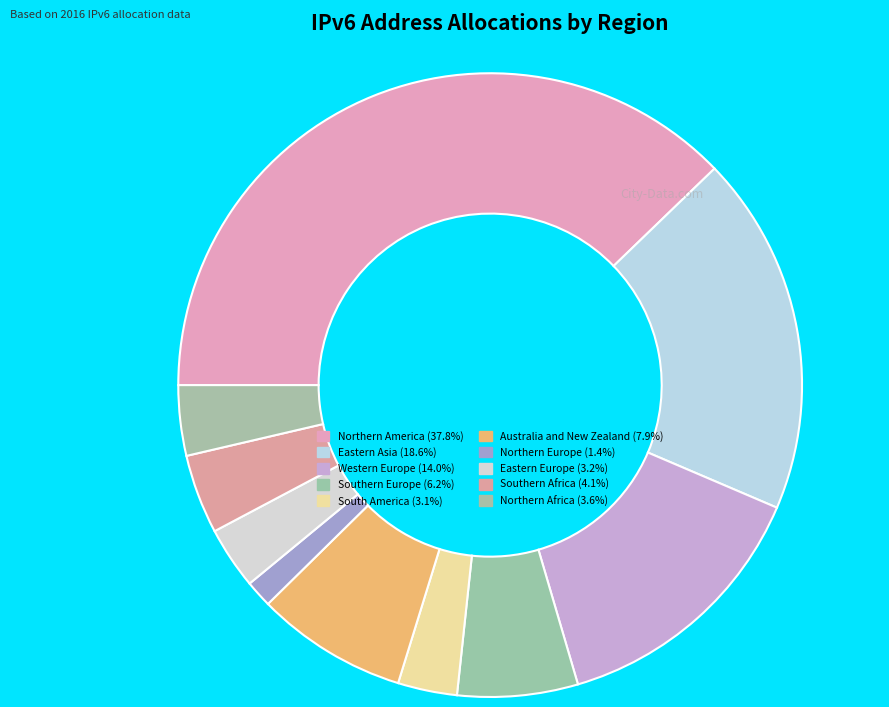

How many slices are in this pie chart?

10